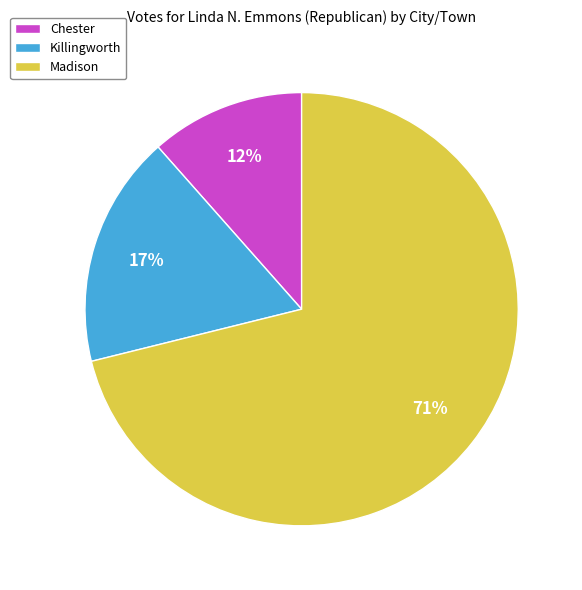

What percentage is the Chester slice, to the nearest percent?

12%